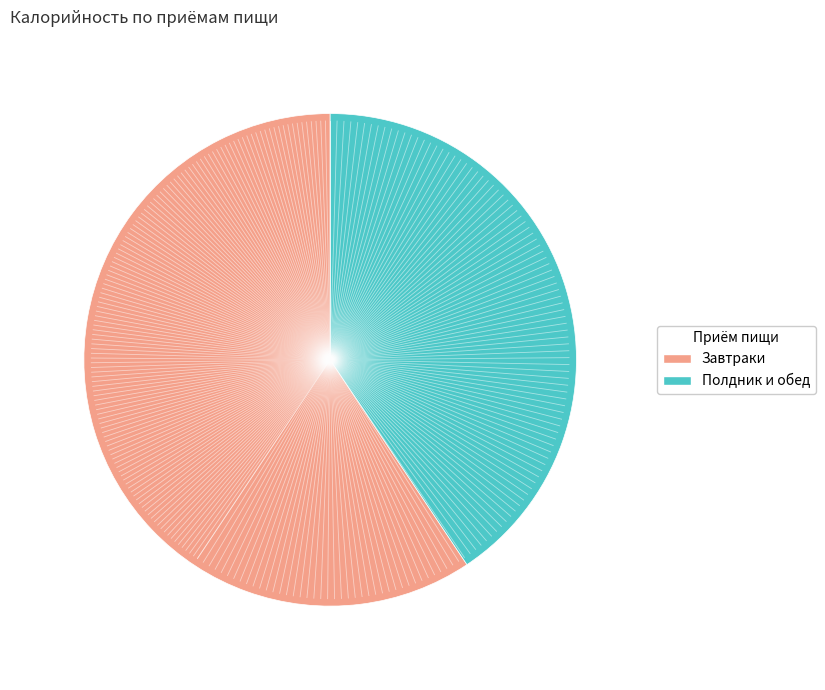

Does any single category account for the majority?

Yes